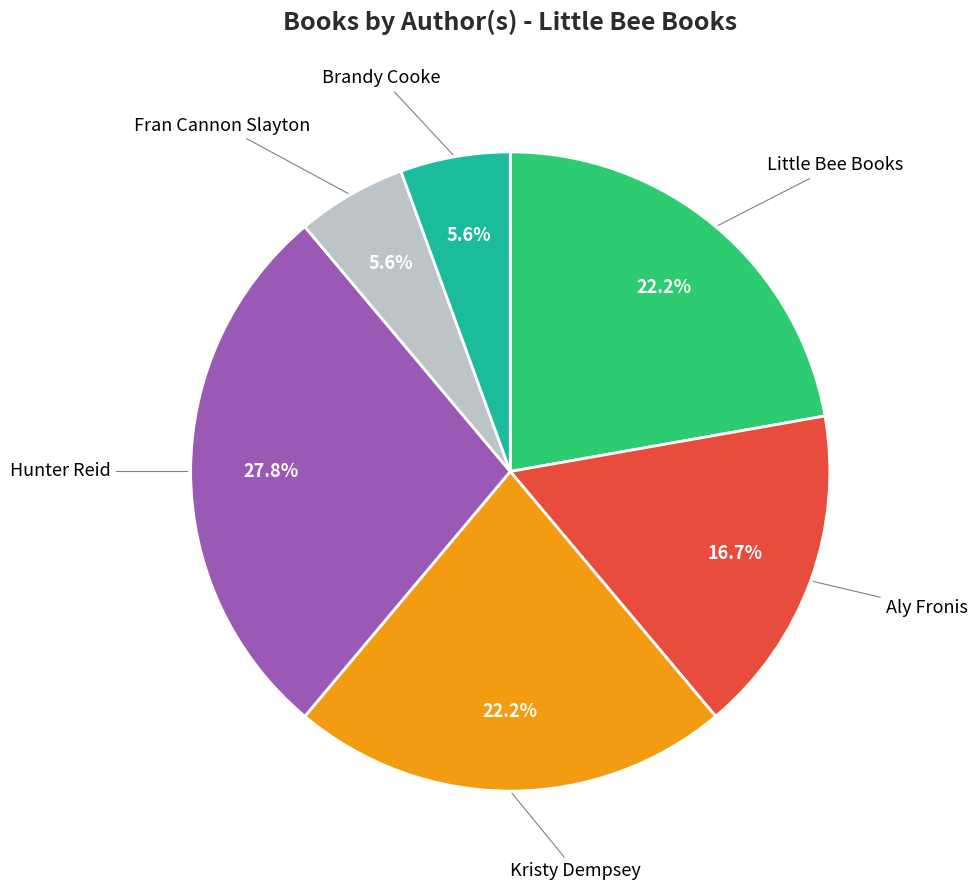

Is there a majority slice in this chart?

No